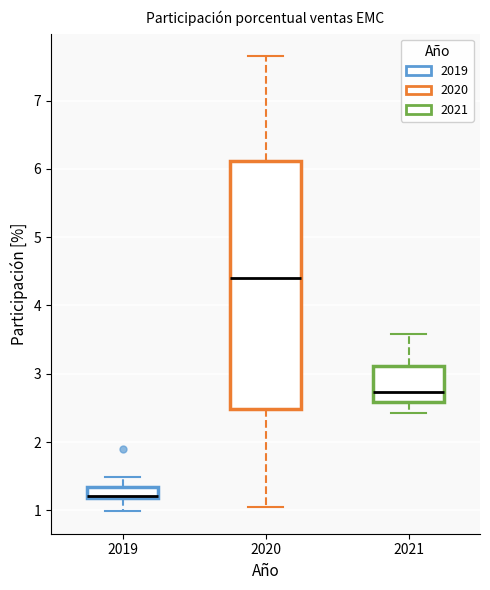

Reading left to right, read every box against the y-axis: the position of its median line, the range the box covers, and the ends of its whiskers. The values are not printed on the chart, so give them approximately, as read against the axis.

2019: median 1.2 (drawn on the box's lower edge), box 1.2 to 1.3, whiskers 1.0 to 1.5
2020: median 4.4, box 2.5 to 6.1, whiskers 1.0 to 7.6
2021: median 2.7, box 2.6 to 3.1, whiskers 2.4 to 3.6